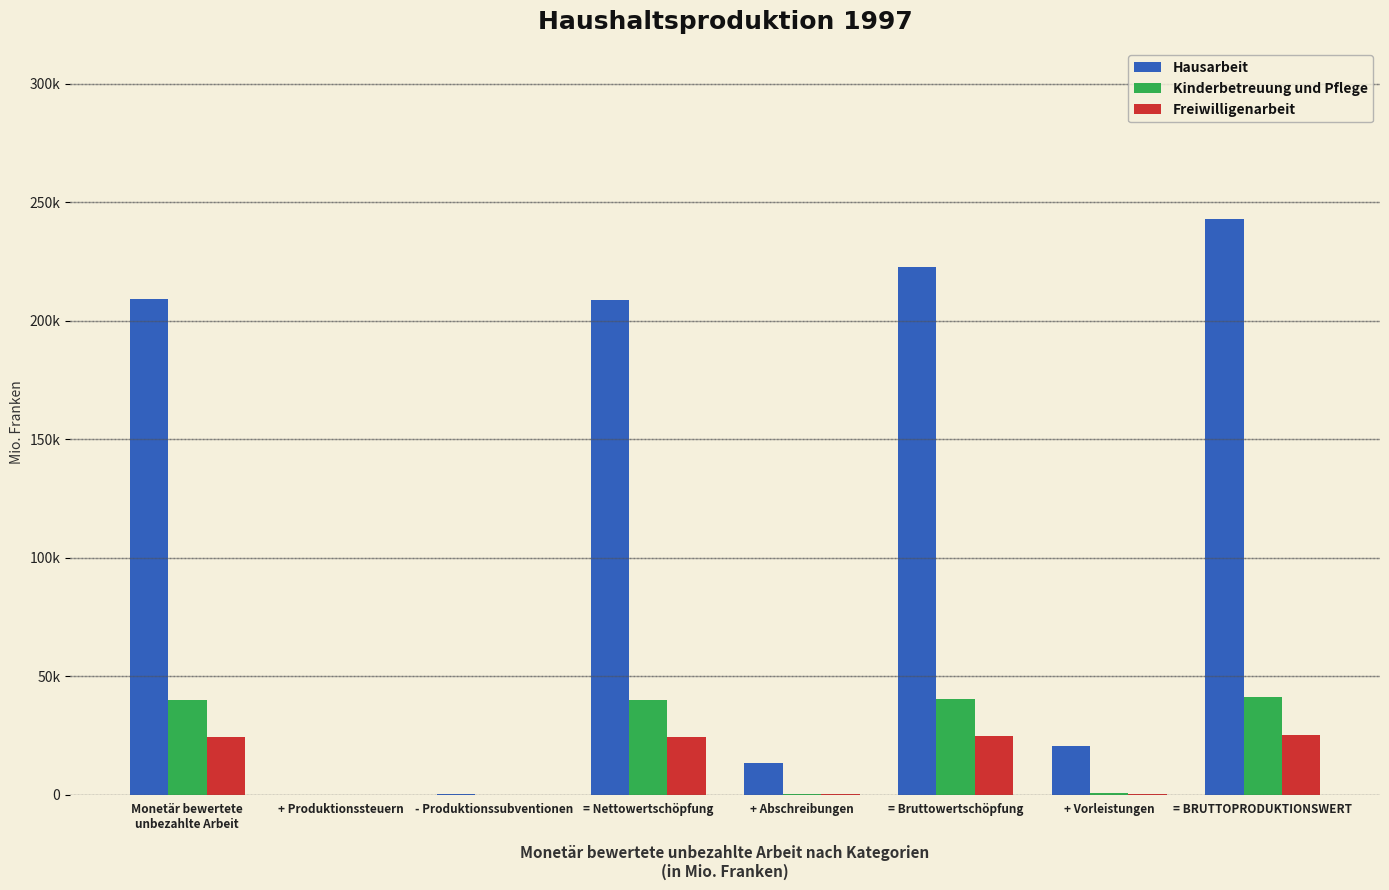

What is the difference between the highest and lowest values at Monetär bewertete
unbezahlte Arbeit?

184607.5